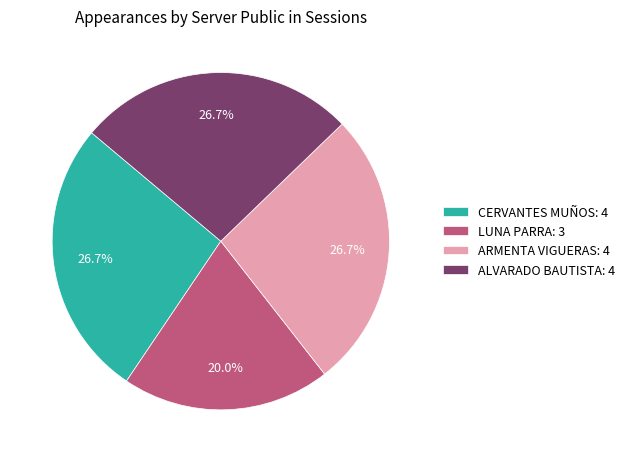

What is the total percentage of CERVANTES MUÑOS and ARMENTA VIGUERAS?

53.3%